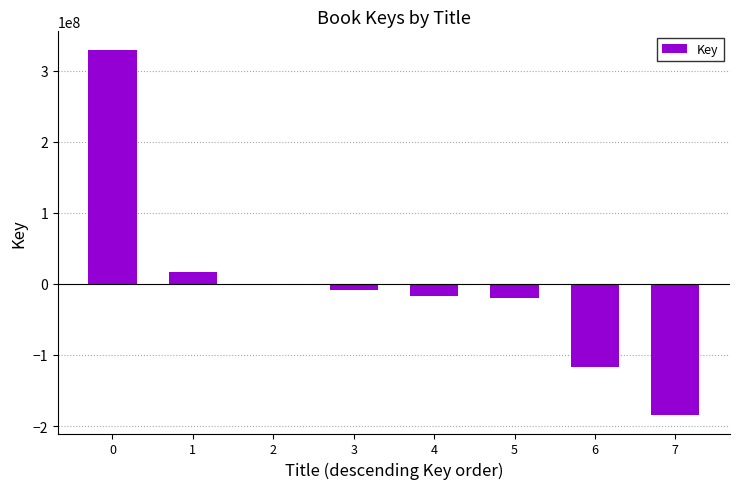

Which has a higher value, 4 or 2?

2